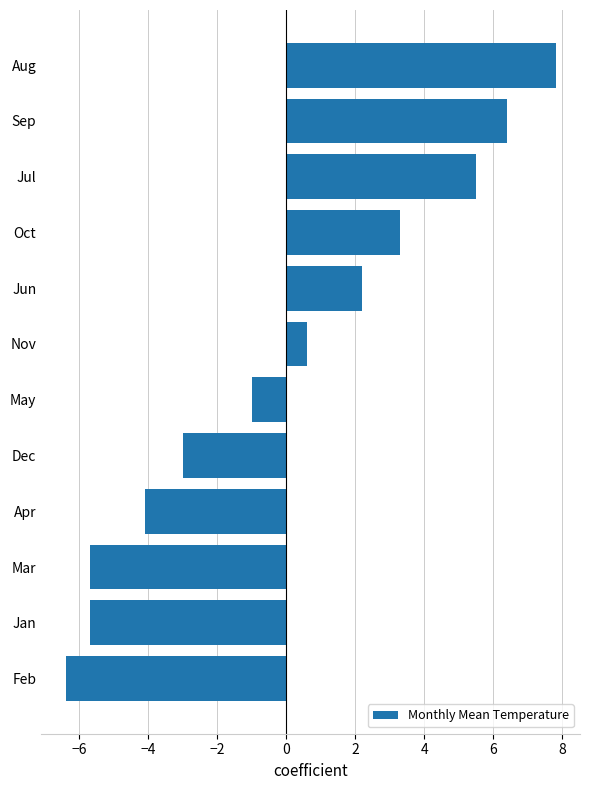

What is the change in value from Jun to Aug?

+5.6